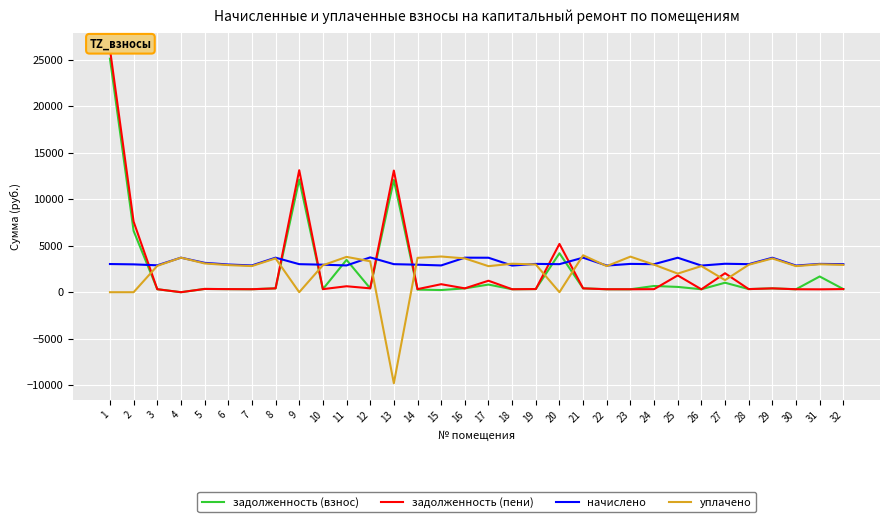

How many interior local valleys does the задолженность (взнос) series have?

10